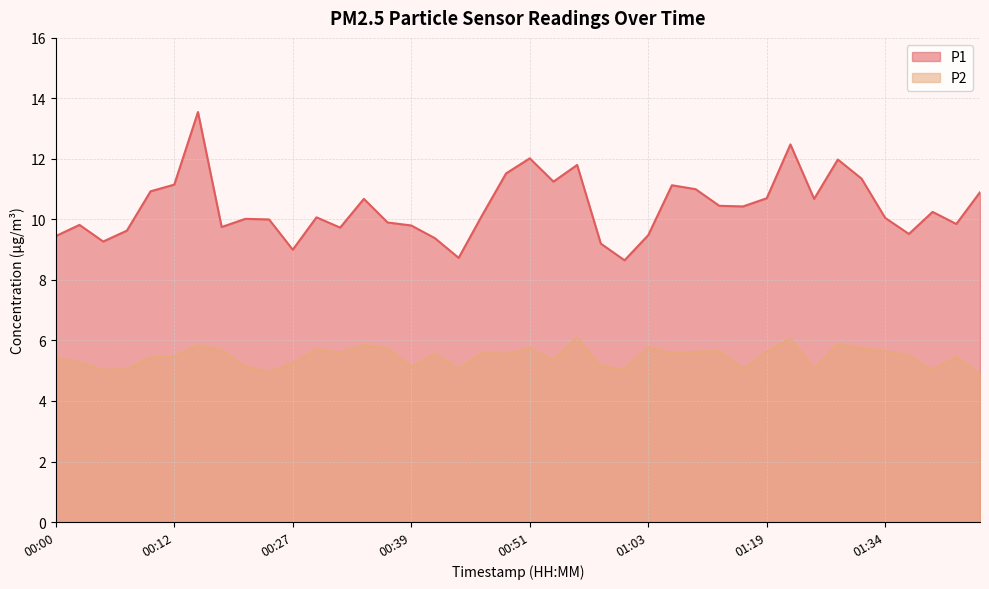

True or false: P1 and P2 intersect in this chart.

False